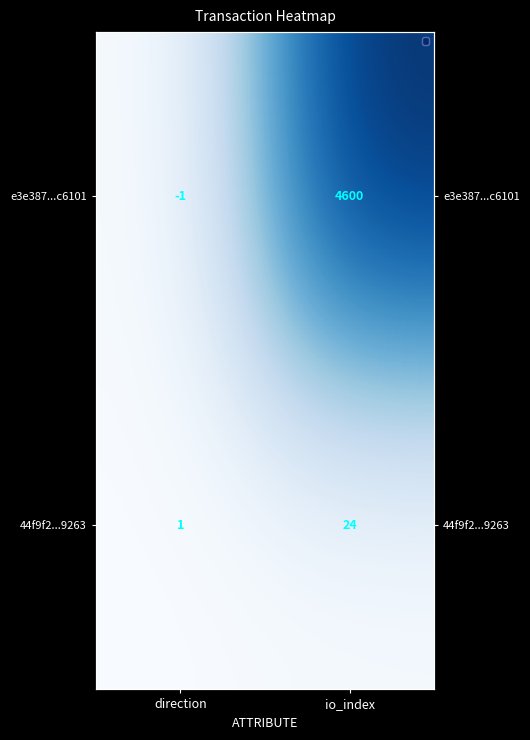

At which category is the sum across all series the highest?

io_index